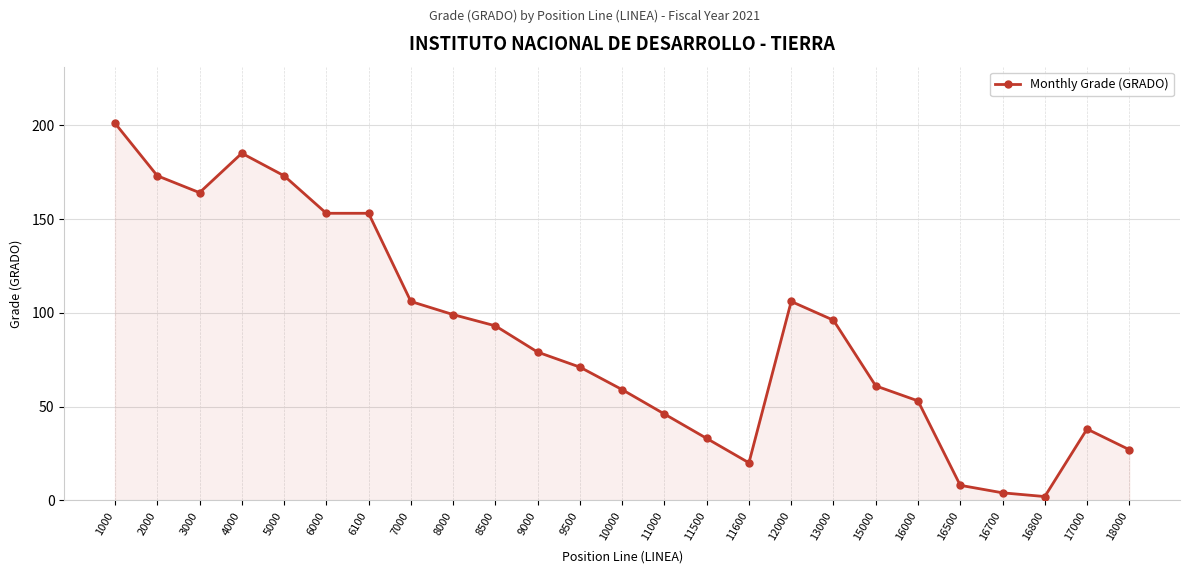

True or false: the data shows 79 at 9000.

True